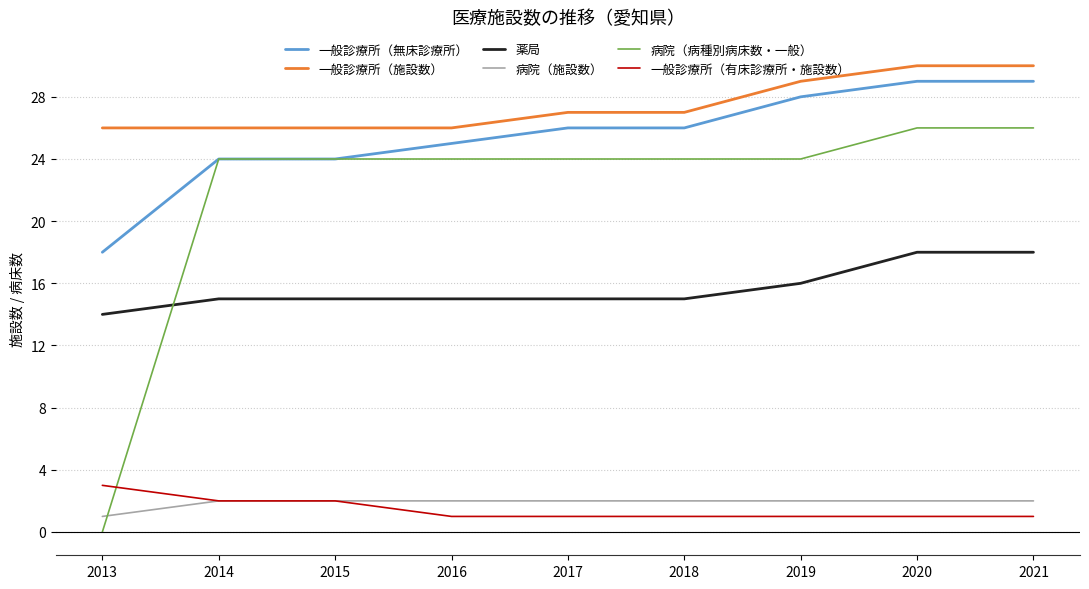

What are all the series names shown in the legend?

一般診療所（無床診療所）, 一般診療所（施設数）, 薬局, 病院（施設数）, 病院（病種別病床数・一般）, 一般診療所（有床診療所・施設数）